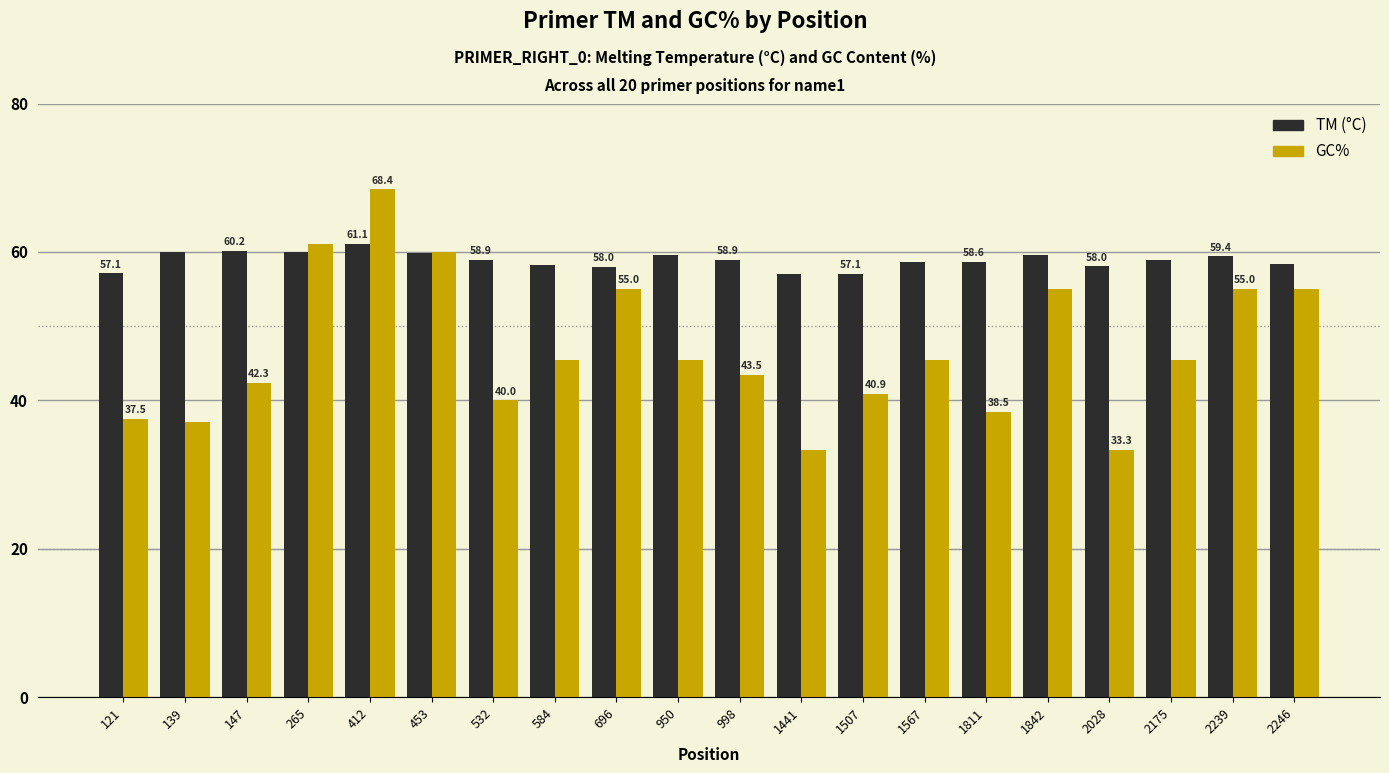

Does the chart contain any negative values?

No